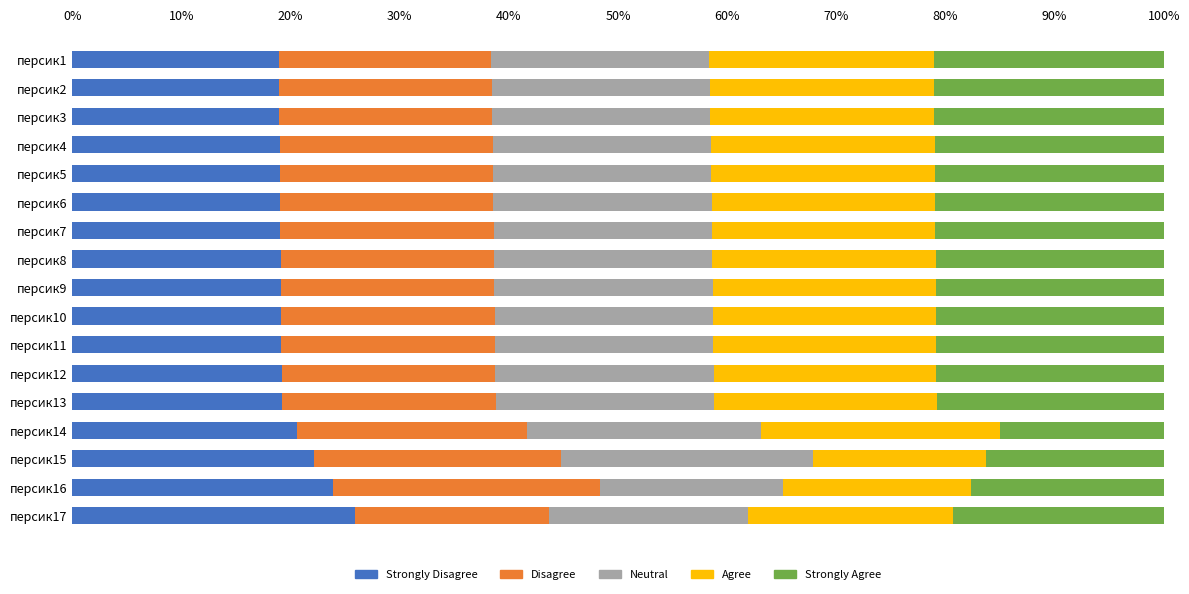

What is the total value across all series at персик13?

100.0